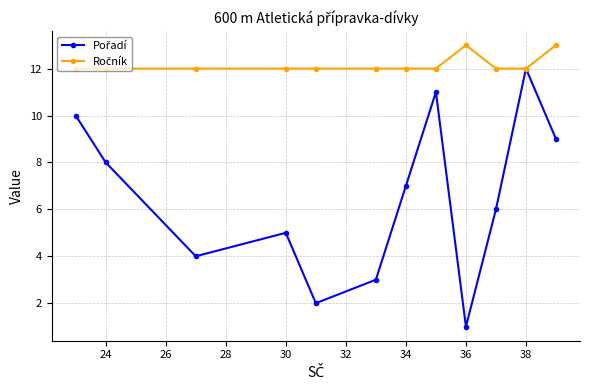

What is the maximum value shown in the chart?

13